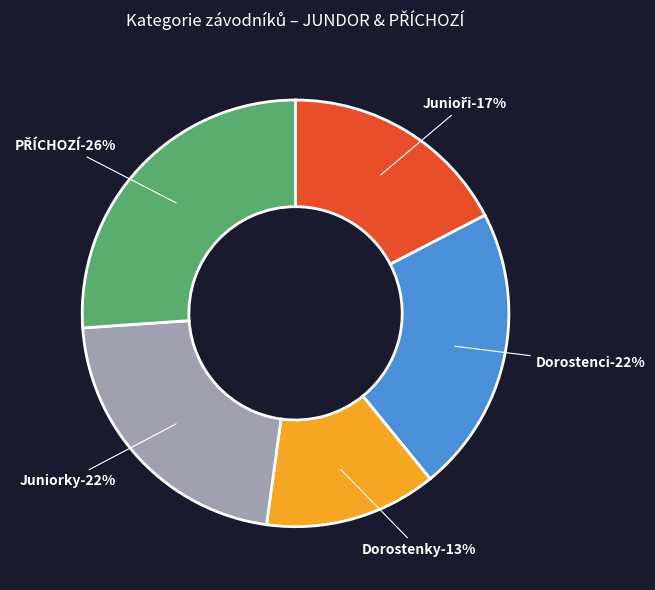

Is it true that PŘÍCHOZÍ is 26% of the pie?

True